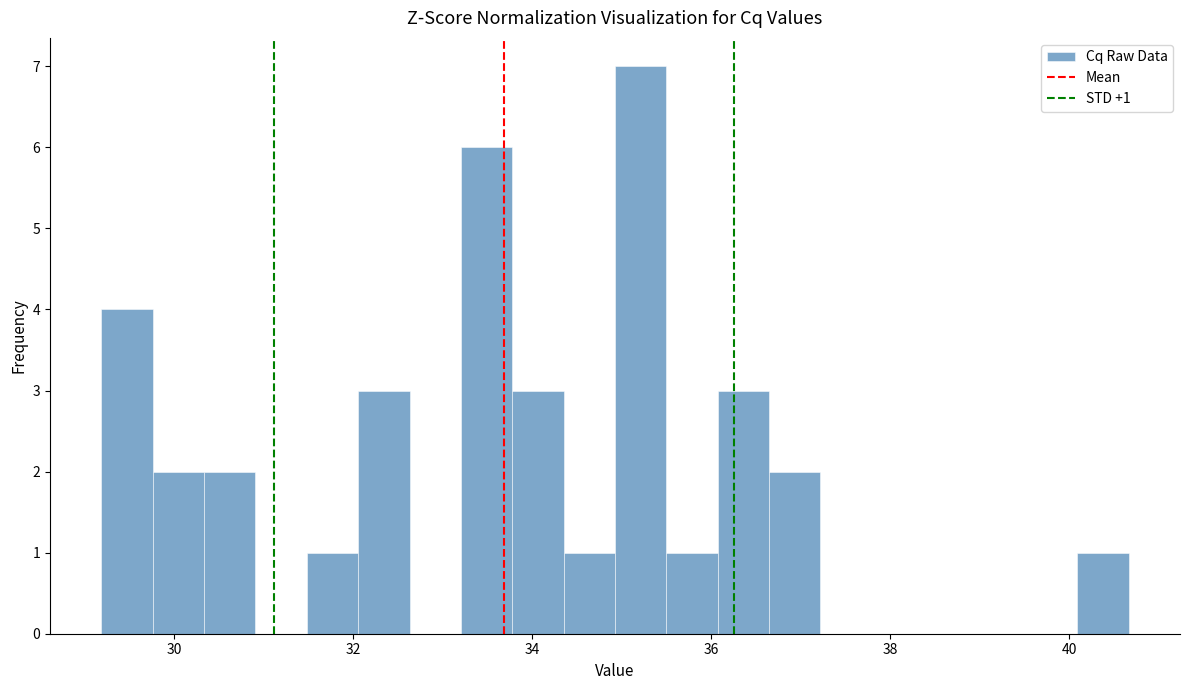

Read against the x-axis, roughly where is the centre of the tallest bar?

35.2